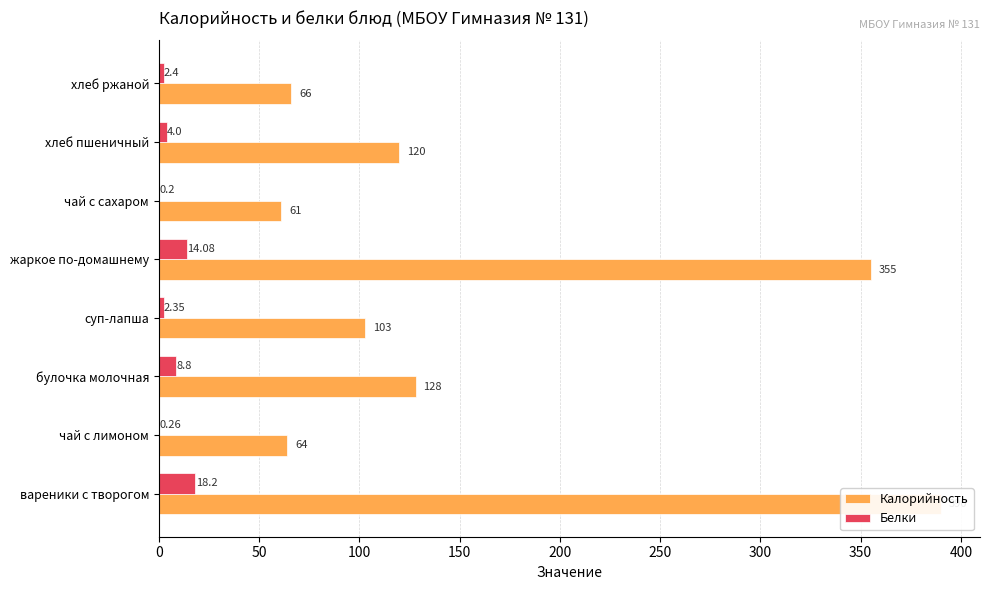

What is the lowest value of the Калорийность series?

61.0